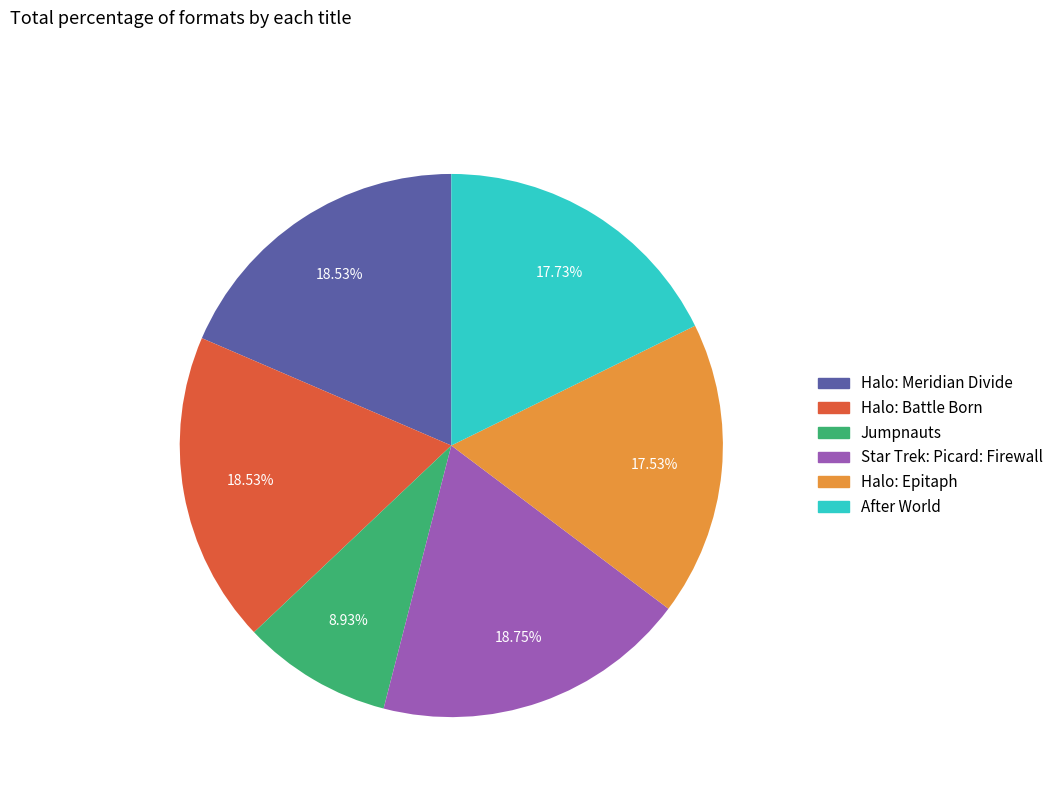

How many segments does this pie chart have?

6